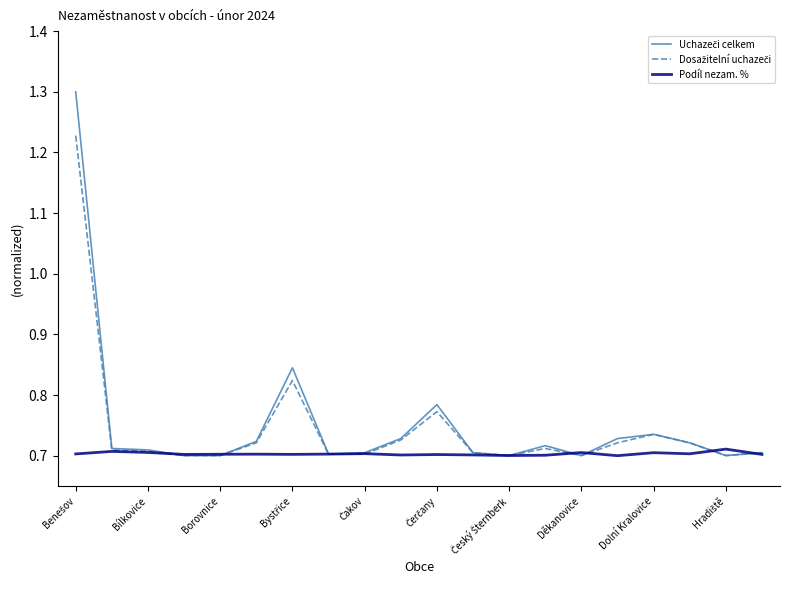

Does the chart have visible grid lines?

No